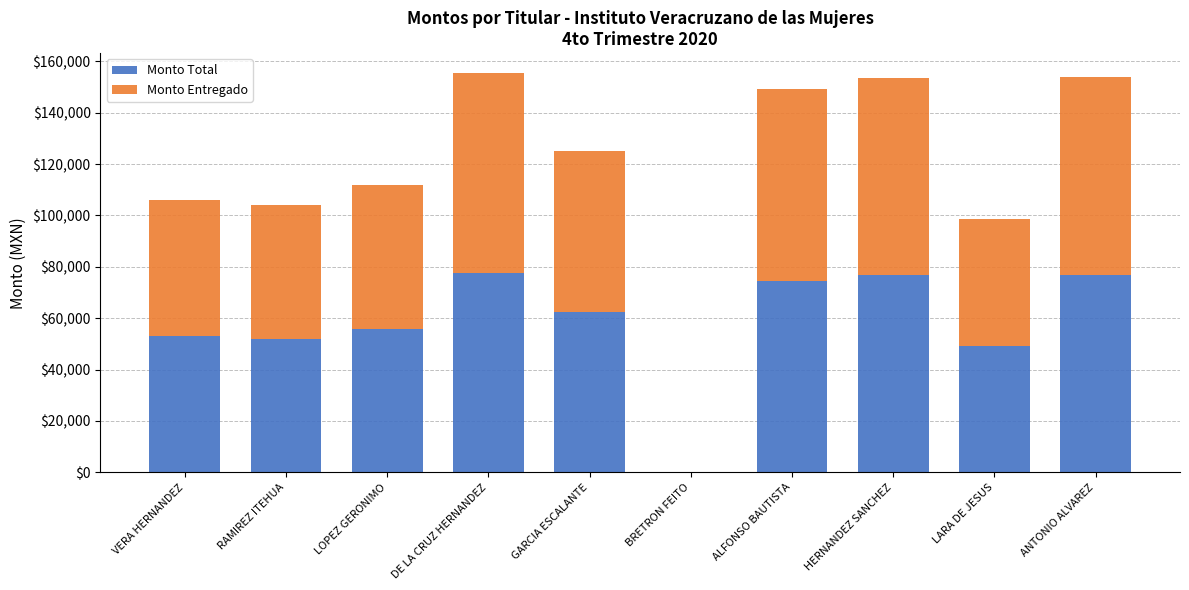

What value does the Monto Total series have at GARCIA ESCALANTE?

62572.5